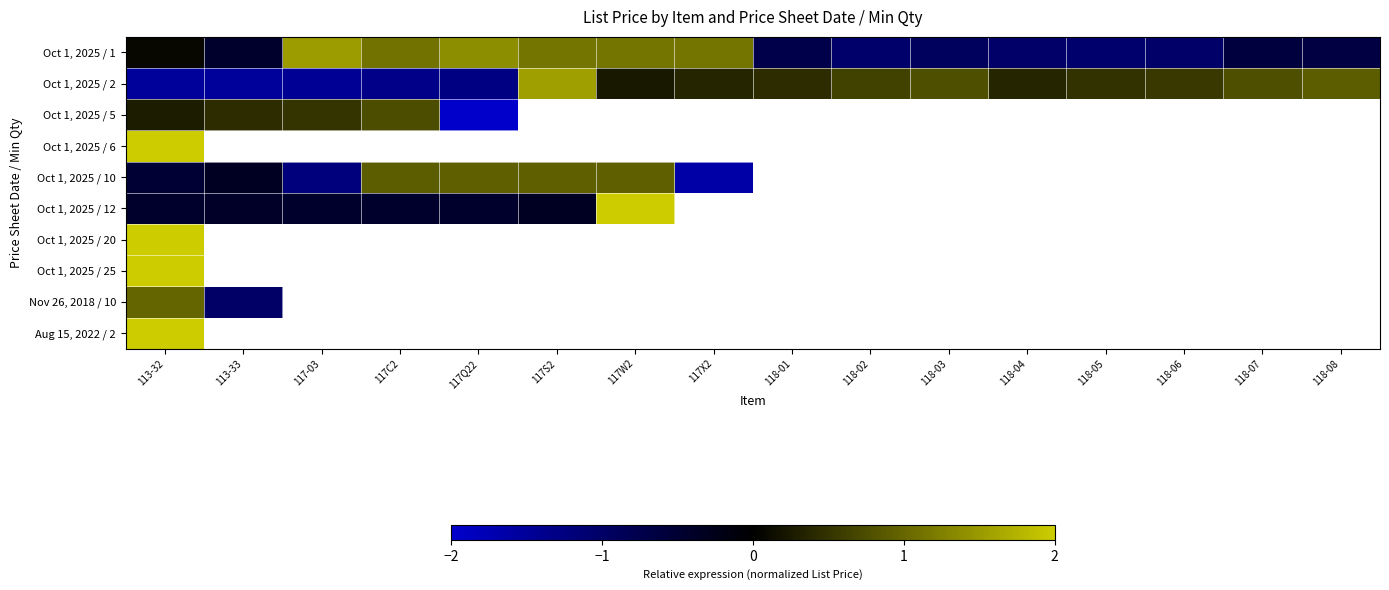

Count the number of categories in the chart.

16